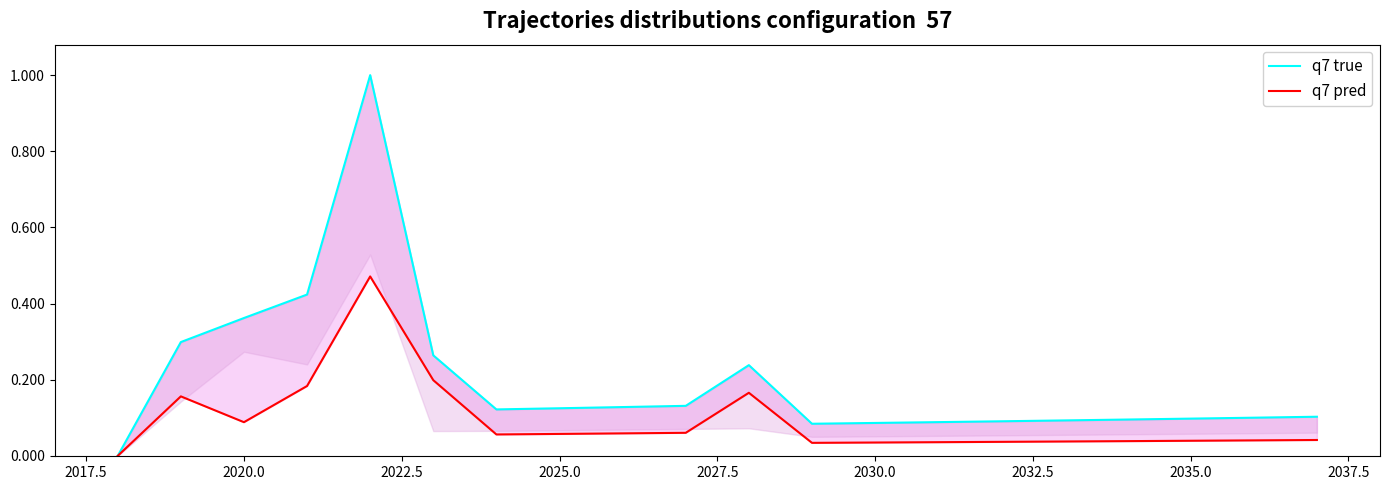

How many data points does each series have?

20